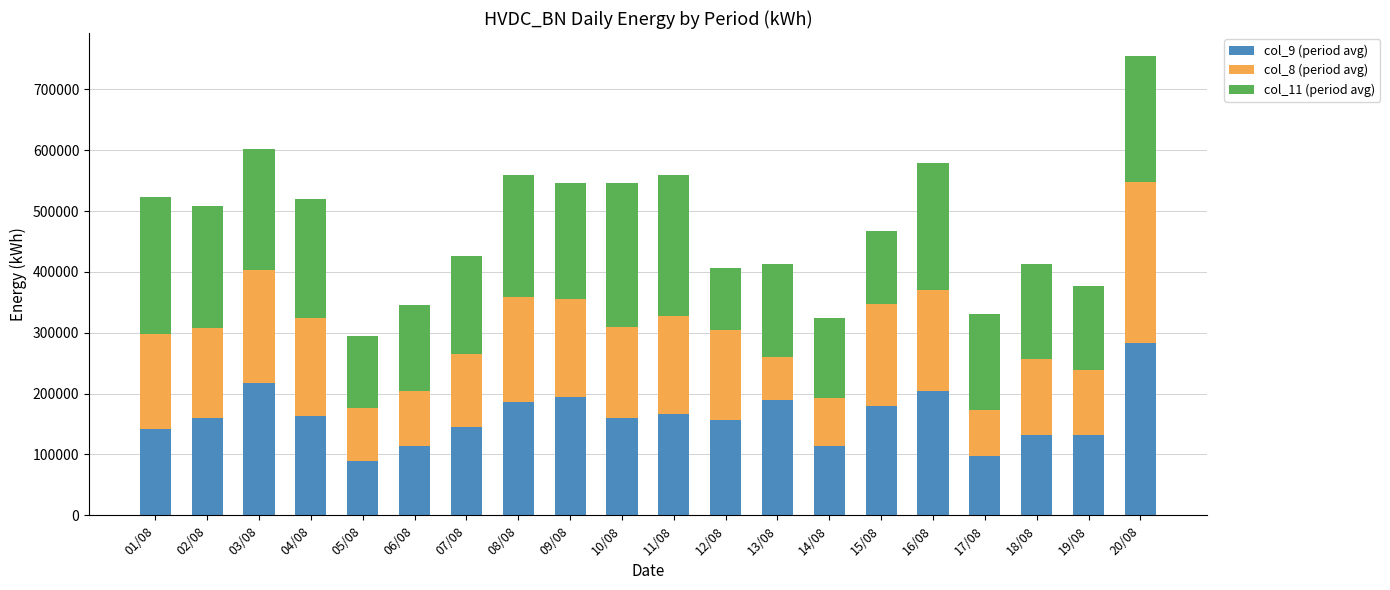

What is the total value across all series at 08/08?

559200